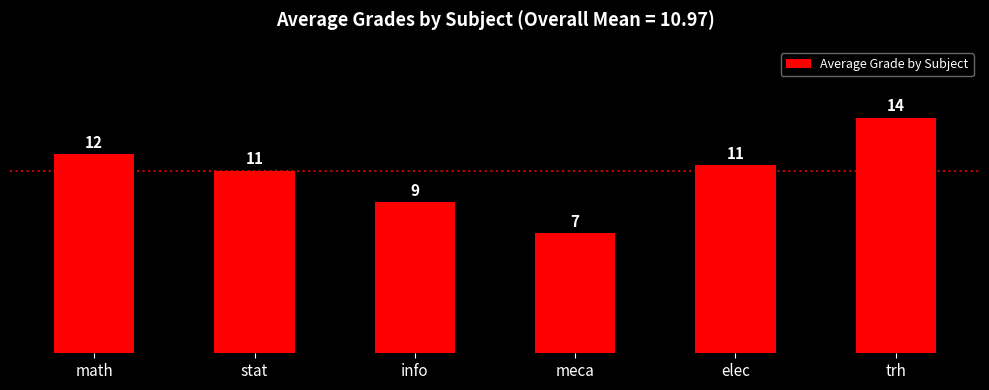

What is the value of the 5th bar from the left?

11.3